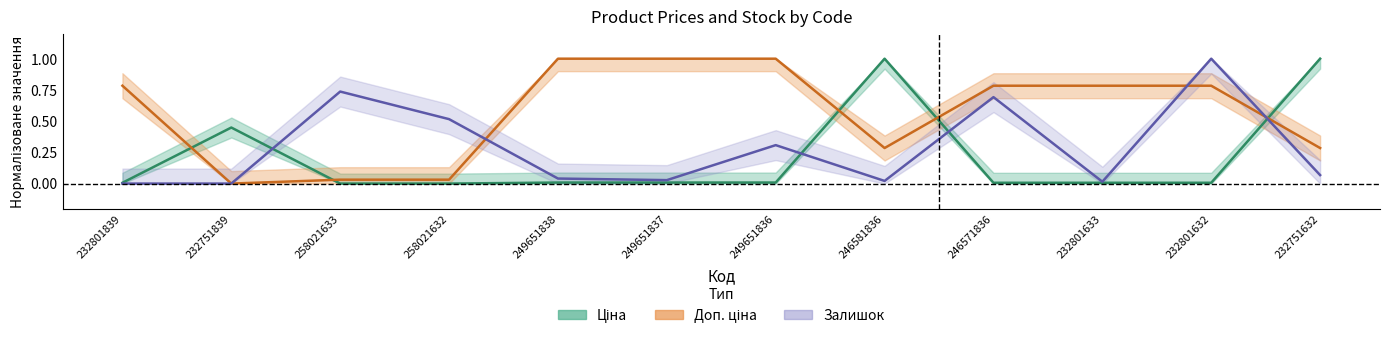

Rank the series at 246571836 from highest to lowest value.

Доп. ціна, Залишок, Ціна